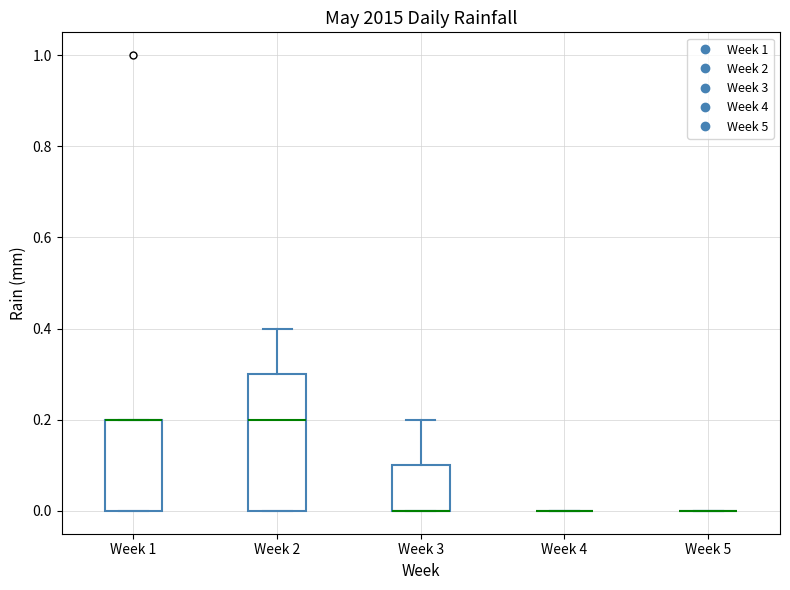

Reading left to right, read every box against the y-axis: the position of its median line, the range the box covers, and the ends of its whiskers. The values are not printed on the chart, so give them approximately, as read against the axis.

Week 1: median 0.2 (drawn on the box's upper edge), box 0.0 to 0.2, whiskers 0.0 to 0.2
Week 2: median 0.2, box 0.0 to 0.3, whiskers 0.0 to 0.4
Week 3: median 0.0 (drawn on the box's lower edge), box 0.0 to 0.1, whiskers 0.0 to 0.2
Week 4: box collapsed to a line at 0.0, whiskers 0.0 to 0.0
Week 5: box collapsed to a line at 0.0, whiskers 0.0 to 0.0